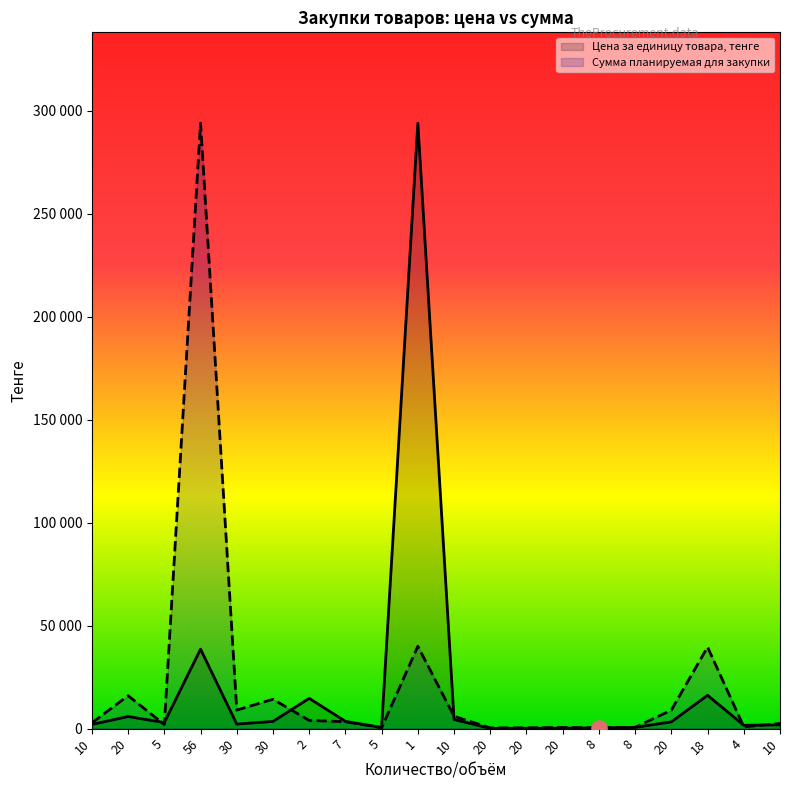

What are all the series names shown in the legend?

Цена за единицу товара, тенге, Сумма планируемая для закупки